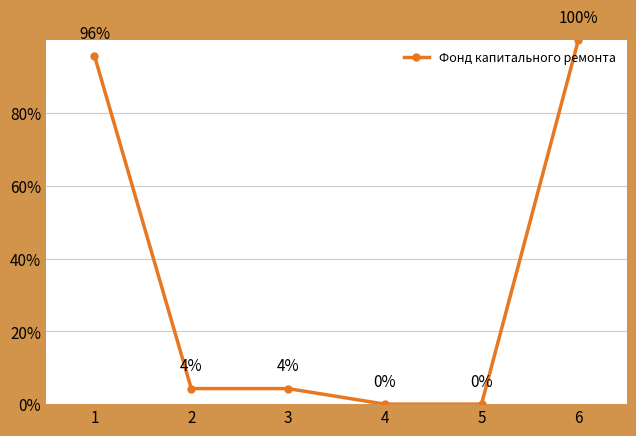

Between 4 and 3, which is larger?

3